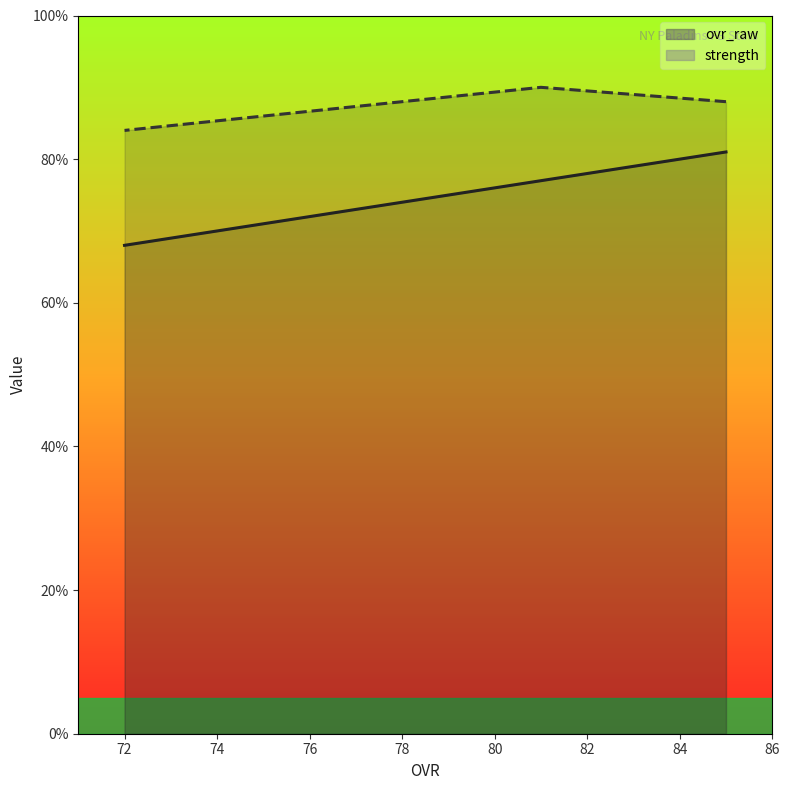

What is the value of the ovr_raw point at the 2nd from the left?

77